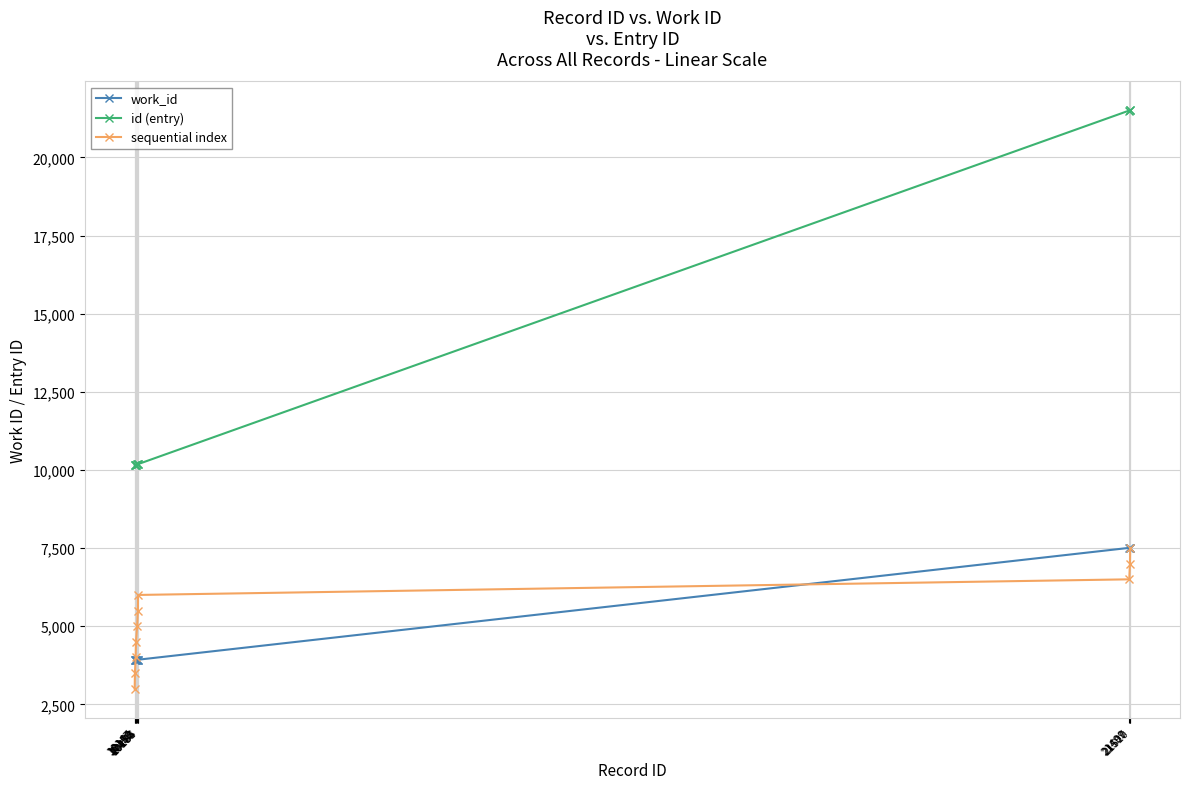

What is the difference between the maximum and minimum values in the work_id series?

3591